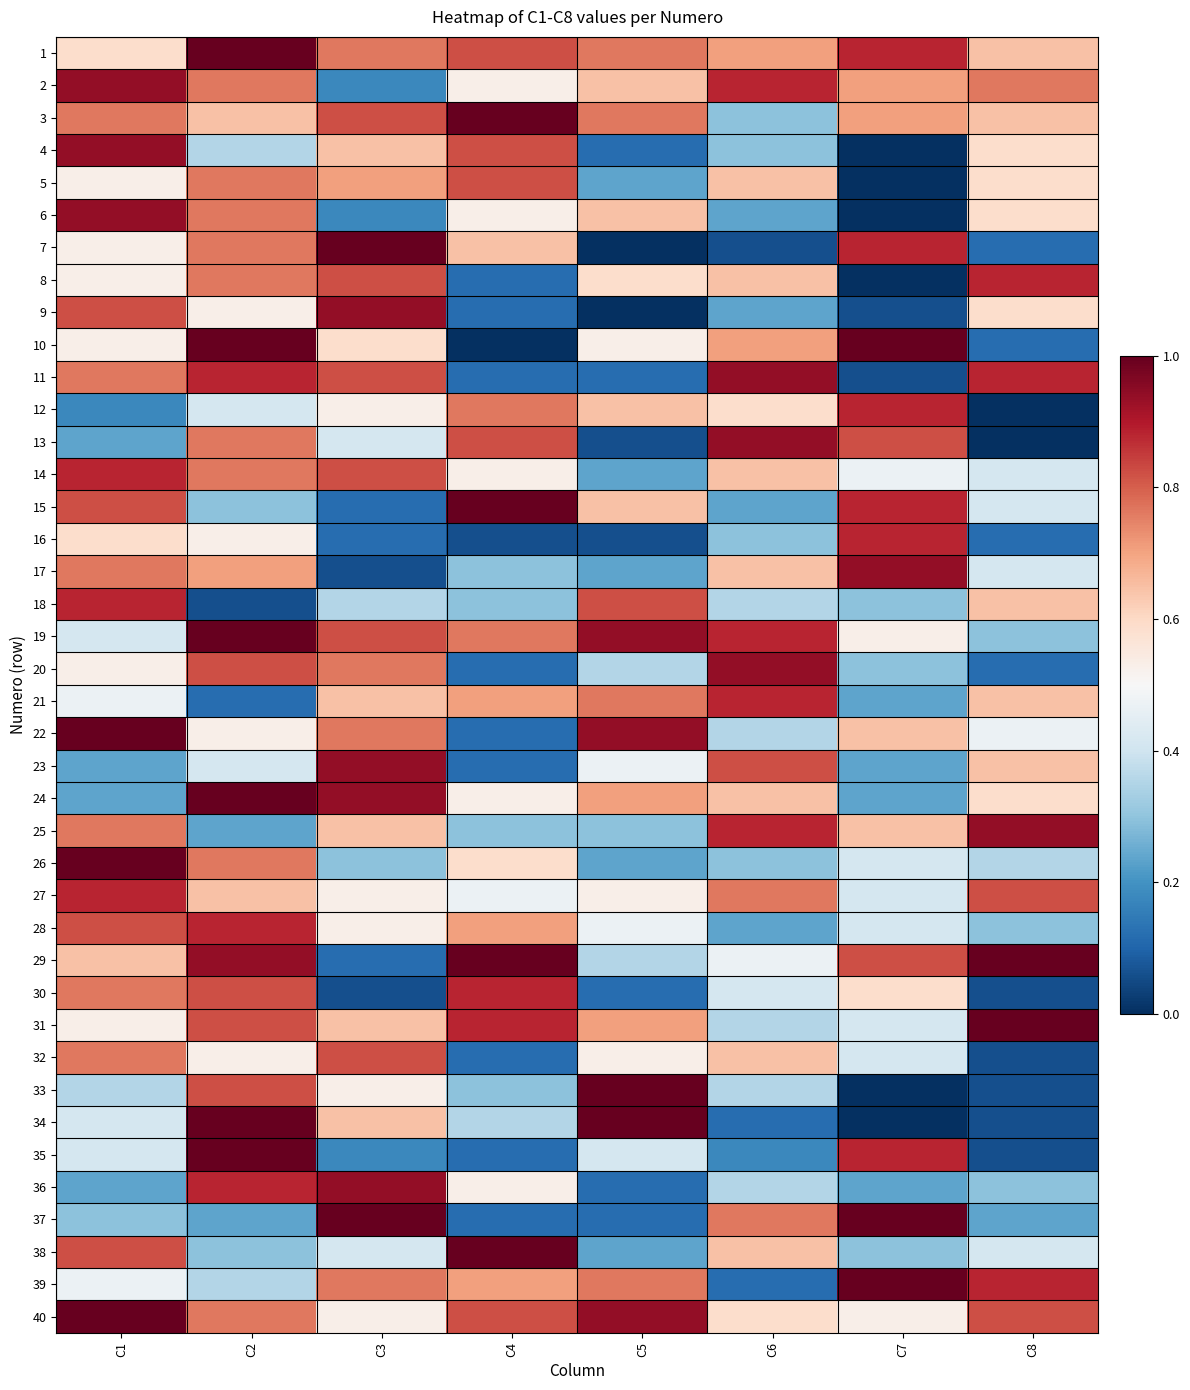

Reading left to right, transcribe all the data shown in this chart.

1: C1=0.6	C2=1.0	C3=0.8	C4=0.8	C5=0.8	C6=0.7	C7=0.9	C8=0.6
2: C1=0.9	C2=0.8	C3=0.2	C4=0.5	C5=0.6	C6=0.9	C7=0.7	C8=0.8
3: C1=0.8	C2=0.6	C3=0.8	C4=1.0	C5=0.8	C6=0.3	C7=0.7	C8=0.6
4: C1=0.9	C2=0.4	C3=0.6	C4=0.8	C5=0.1	C6=0.3	C7=0.0	C8=0.6
5: C1=0.5	C2=0.8	C3=0.7	C4=0.8	C5=0.2	C6=0.6	C7=0.0	C8=0.6
6: C1=0.9	C2=0.8	C3=0.2	C4=0.5	C5=0.6	C6=0.2	C7=0.0	C8=0.6
7: C1=0.5	C2=0.8	C3=1.0	C4=0.6	C5=0.0	C6=0.1	C7=0.9	C8=0.1
8: C1=0.5	C2=0.8	C3=0.8	C4=0.1	C5=0.6	C6=0.6	C7=0.0	C8=0.9
9: C1=0.8	C2=0.5	C3=0.9	C4=0.1	C5=0.0	C6=0.2	C7=0.1	C8=0.6
10: C1=0.5	C2=1.0	C3=0.6	C4=0.0	C5=0.5	C6=0.7	C7=1.0	C8=0.1
11: C1=0.8	C2=0.9	C3=0.8	C4=0.1	C5=0.1	C6=0.9	C7=0.1	C8=0.9
12: C1=0.2	C2=0.4	C3=0.5	C4=0.8	C5=0.6	C6=0.6	C7=0.9	C8=0.0
13: C1=0.2	C2=0.8	C3=0.4	C4=0.8	C5=0.1	C6=0.9	C7=0.8	C8=0.0
14: C1=0.9	C2=0.8	C3=0.8	C4=0.5	C5=0.2	C6=0.6	C7=0.5	C8=0.4
15: C1=0.8	C2=0.3	C3=0.1	C4=1.0	C5=0.6	C6=0.2	C7=0.9	C8=0.4
16: C1=0.6	C2=0.5	C3=0.1	C4=0.1	C5=0.1	C6=0.3	C7=0.9	C8=0.1
17: C1=0.8	C2=0.7	C3=0.1	C4=0.3	C5=0.2	C6=0.6	C7=0.9	C8=0.4
18: C1=0.9	C2=0.1	C3=0.4	C4=0.3	C5=0.8	C6=0.4	C7=0.3	C8=0.6
19: C1=0.4	C2=1.0	C3=0.8	C4=0.8	C5=0.9	C6=0.9	C7=0.5	C8=0.3
20: C1=0.5	C2=0.8	C3=0.8	C4=0.1	C5=0.4	C6=0.9	C7=0.3	C8=0.1
21: C1=0.5	C2=0.1	C3=0.6	C4=0.7	C5=0.8	C6=0.9	C7=0.2	C8=0.6
22: C1=1.0	C2=0.5	C3=0.8	C4=0.1	C5=0.9	C6=0.4	C7=0.6	C8=0.5
23: C1=0.2	C2=0.4	C3=0.9	C4=0.1	C5=0.5	C6=0.8	C7=0.2	C8=0.6
24: C1=0.2	C2=1.0	C3=0.9	C4=0.5	C5=0.7	C6=0.6	C7=0.2	C8=0.6
25: C1=0.8	C2=0.2	C3=0.6	C4=0.3	C5=0.3	C6=0.9	C7=0.6	C8=0.9
26: C1=1.0	C2=0.8	C3=0.3	C4=0.6	C5=0.2	C6=0.3	C7=0.4	C8=0.4
27: C1=0.9	C2=0.6	C3=0.5	C4=0.5	C5=0.5	C6=0.8	C7=0.4	C8=0.8
28: C1=0.8	C2=0.9	C3=0.5	C4=0.7	C5=0.5	C6=0.2	C7=0.4	C8=0.3
29: C1=0.6	C2=0.9	C3=0.1	C4=1.0	C5=0.4	C6=0.5	C7=0.8	C8=1.0
30: C1=0.8	C2=0.8	C3=0.1	C4=0.9	C5=0.1	C6=0.4	C7=0.6	C8=0.1
31: C1=0.5	C2=0.8	C3=0.6	C4=0.9	C5=0.7	C6=0.4	C7=0.4	C8=1.0
32: C1=0.8	C2=0.5	C3=0.8	C4=0.1	C5=0.5	C6=0.6	C7=0.4	C8=0.1
33: C1=0.4	C2=0.8	C3=0.5	C4=0.3	C5=1.0	C6=0.4	C7=0.0	C8=0.1
34: C1=0.4	C2=1.0	C3=0.6	C4=0.4	C5=1.0	C6=0.1	C7=0.0	C8=0.1
35: C1=0.4	C2=1.0	C3=0.2	C4=0.1	C5=0.4	C6=0.2	C7=0.9	C8=0.1
36: C1=0.2	C2=0.9	C3=0.9	C4=0.5	C5=0.1	C6=0.4	C7=0.2	C8=0.3
37: C1=0.3	C2=0.2	C3=1.0	C4=0.1	C5=0.1	C6=0.8	C7=1.0	C8=0.2
38: C1=0.8	C2=0.3	C3=0.4	C4=1.0	C5=0.2	C6=0.6	C7=0.3	C8=0.4
39: C1=0.5	C2=0.4	C3=0.8	C4=0.7	C5=0.8	C6=0.1	C7=1.0	C8=0.9
40: C1=1.0	C2=0.8	C3=0.5	C4=0.8	C5=0.9	C6=0.6	C7=0.5	C8=0.8